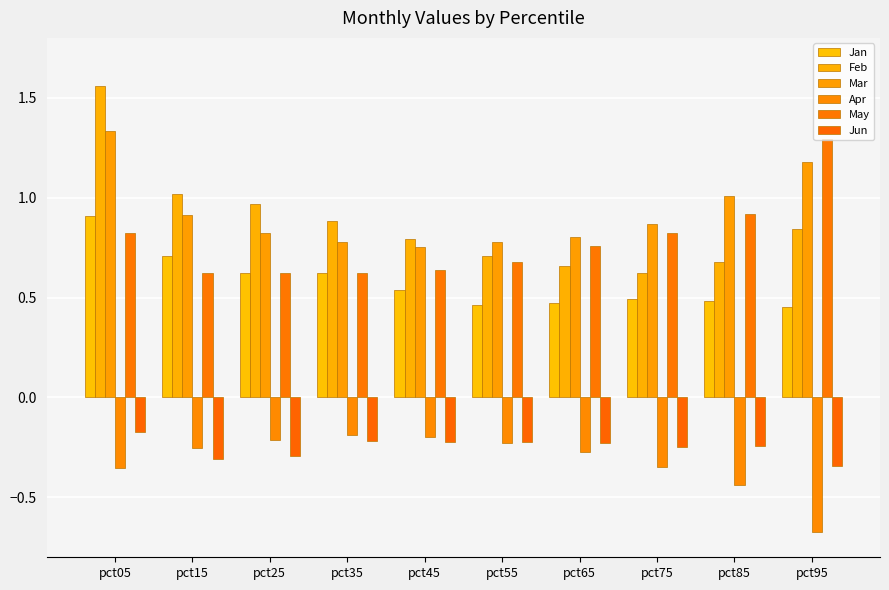

Count the number of categories in the chart.

10